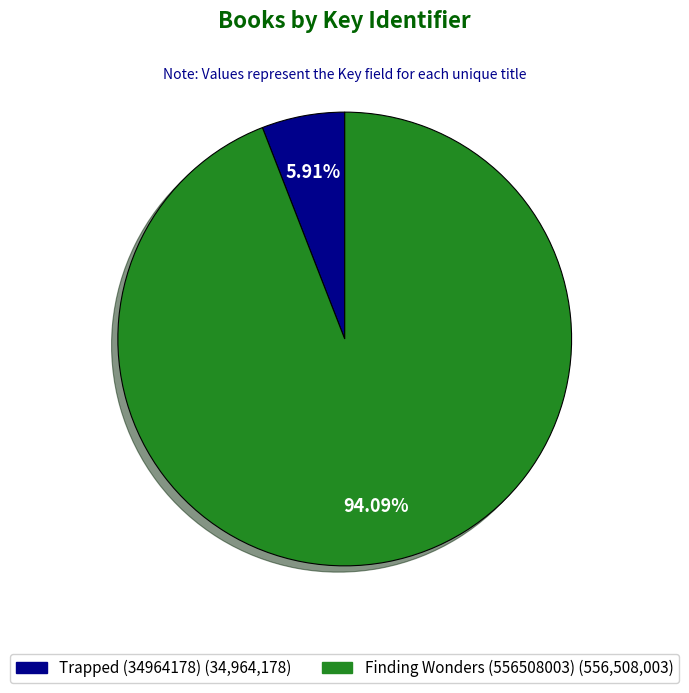

Is it true that Finding Wonders (556508003) is 94% of the pie?

True